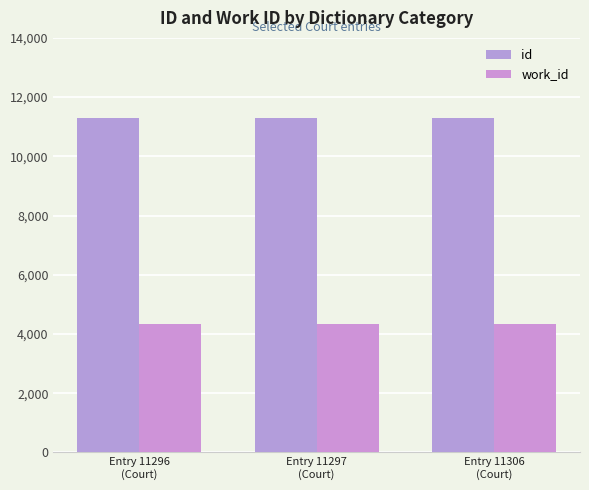

True or false: id has a value of 15188 at Entry 11297
(Court).

False